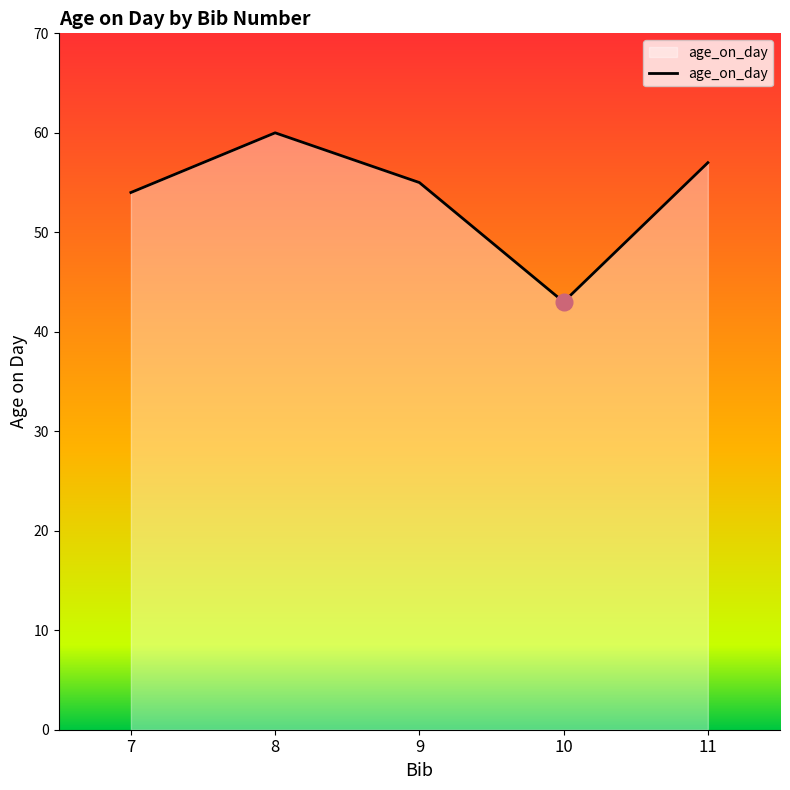

Reading left to right, transcribe all the data shown in this chart.

7=54	8=60	9=55	10=43	11=57